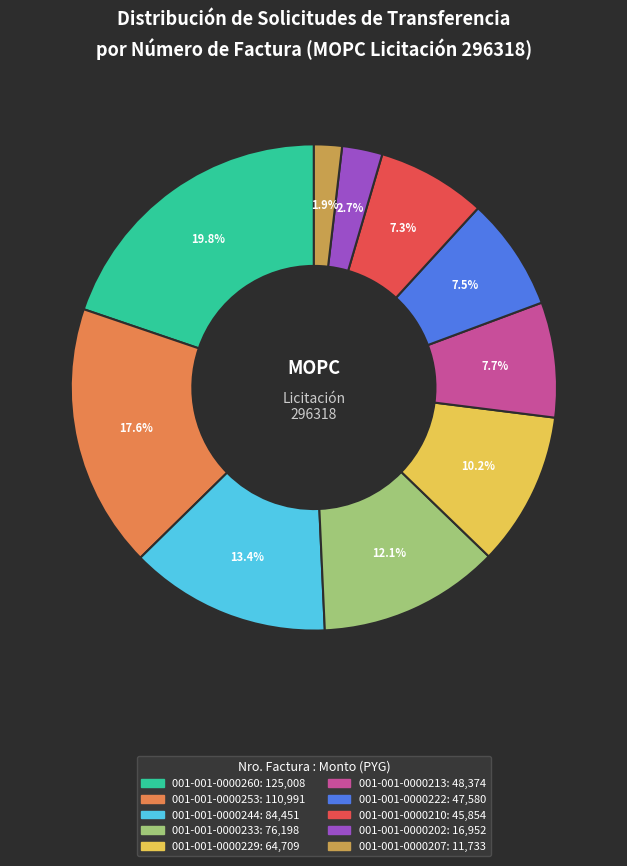

Which category has the smallest portion of the pie?

001-001-0000207